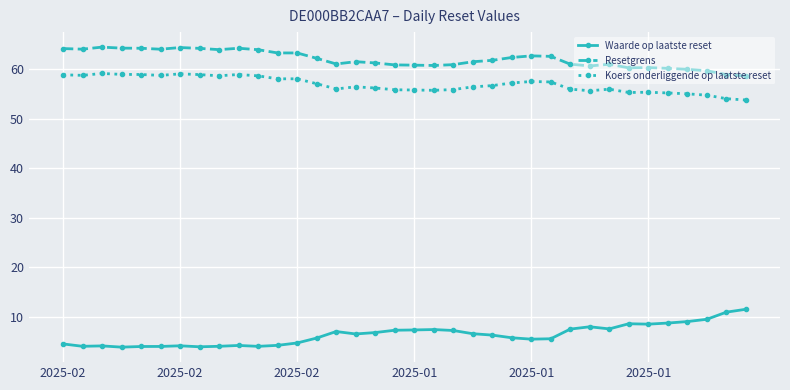

What is the highest value of the Resetgrens series?

64.4